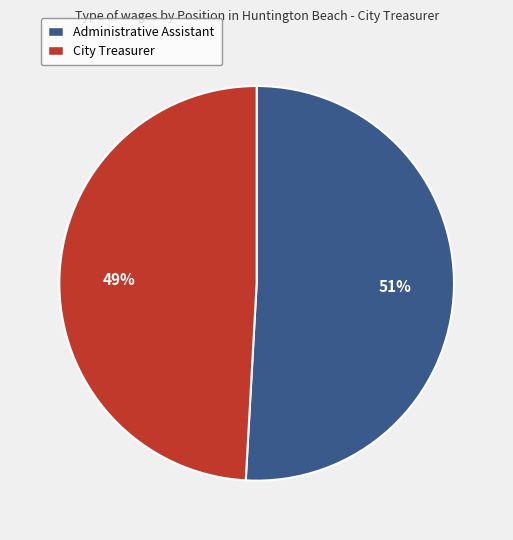

Does City Treasurer account for over 50% of the chart?

No